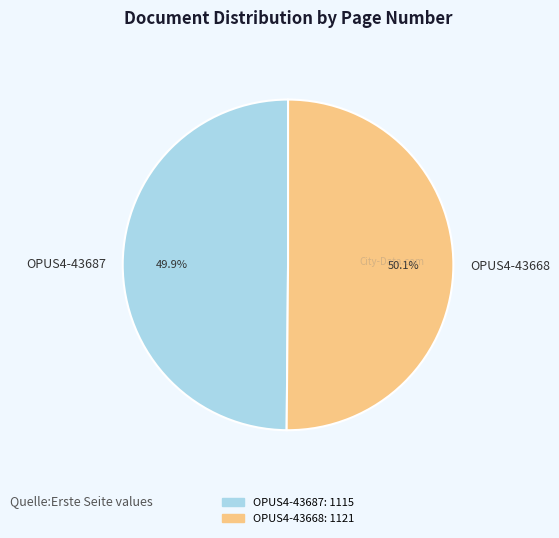

The OPUS4-43687 slice represents 62% of the pie. True or false?

False